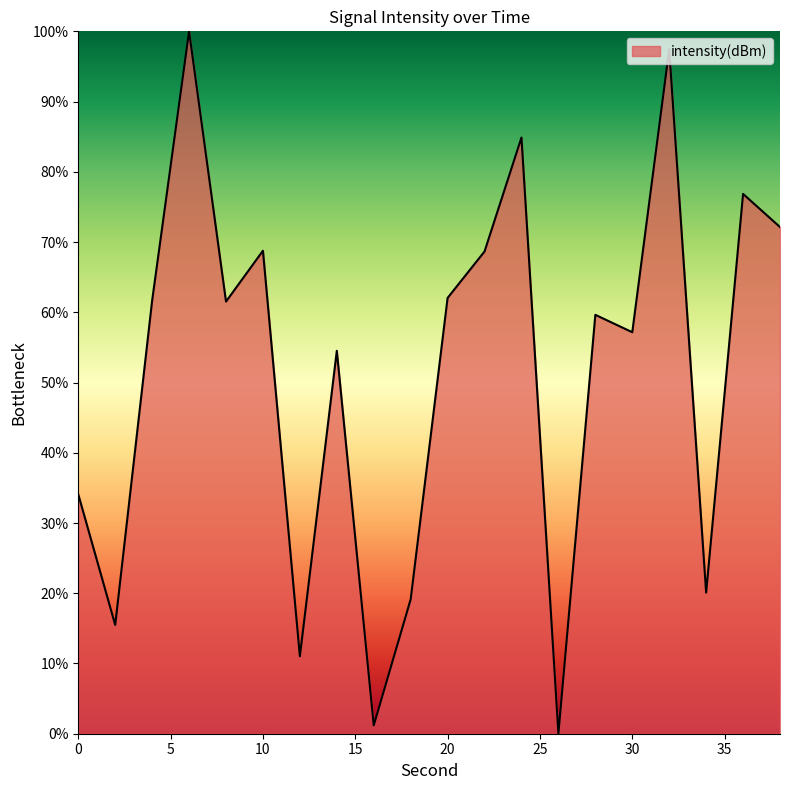

What is the maximum value shown in the chart?

100.0